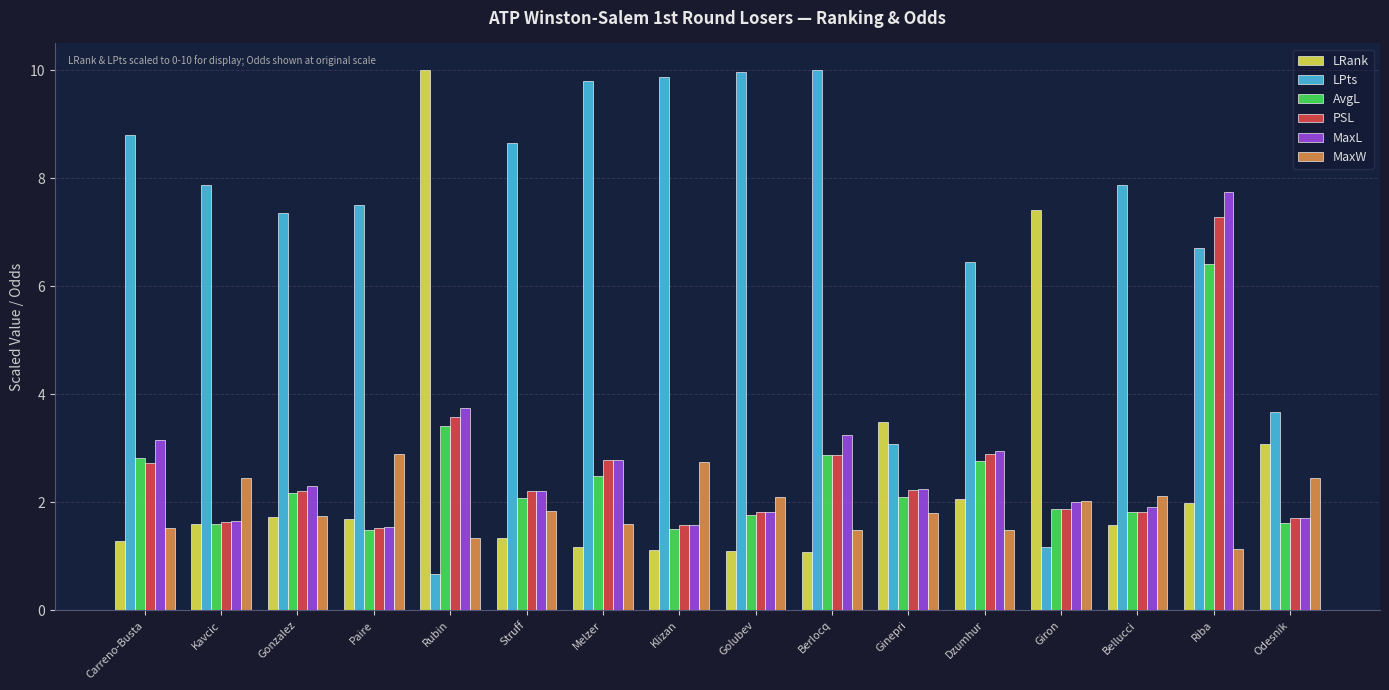

At which label is MaxL closest to 4?

Rubin